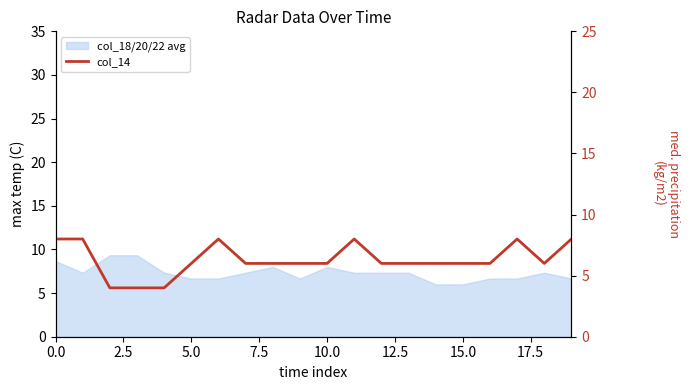

What is the sum of the values at 14 and 17?

14